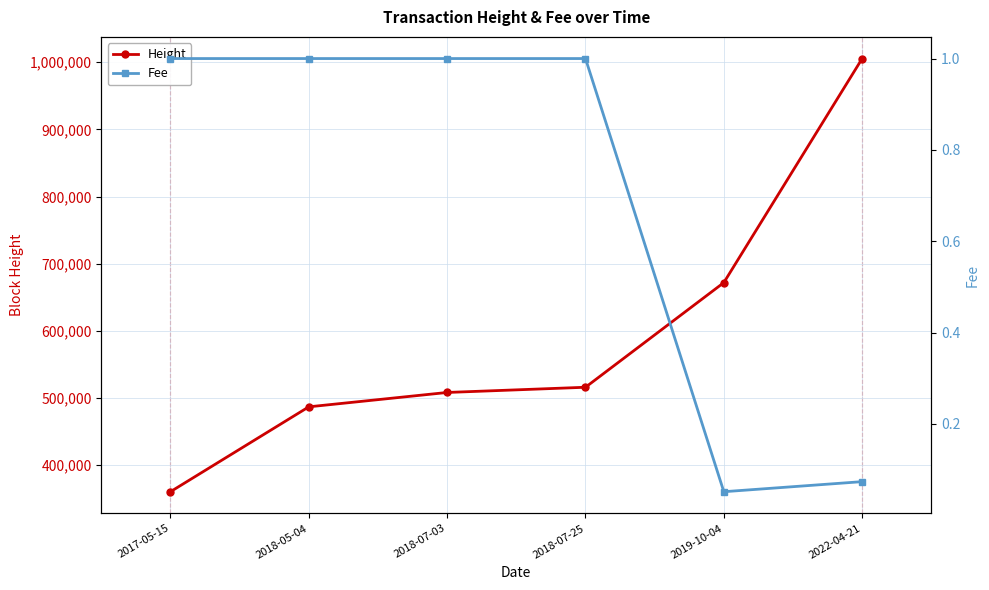

What value does the Fee series have at 2019-10-04?

0.1